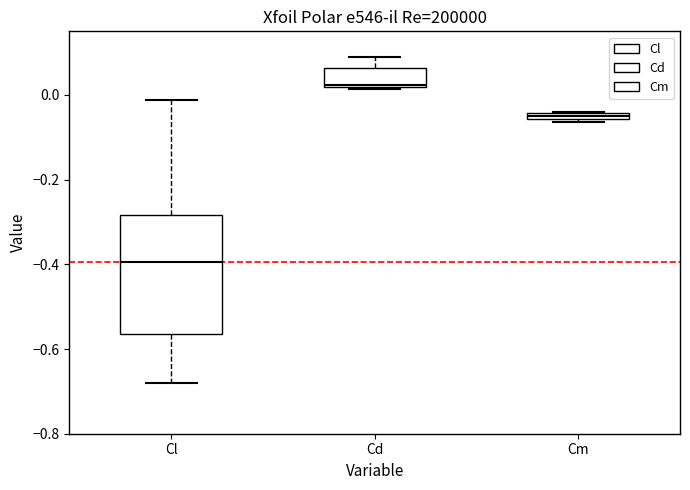

Where does the upper whisker of the box for Cd end on the y-axis? The values are not printed on the chart, so give them approximately, as read against the axis.

0.10